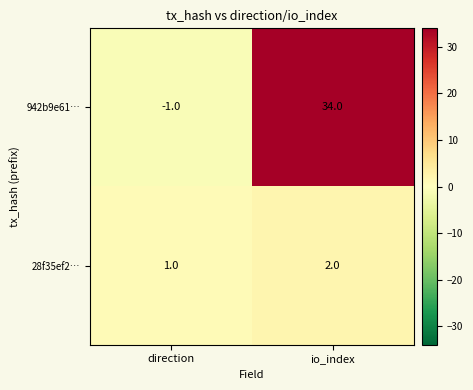

What is the difference between the 942b9e61… values at direction and io_index?

35